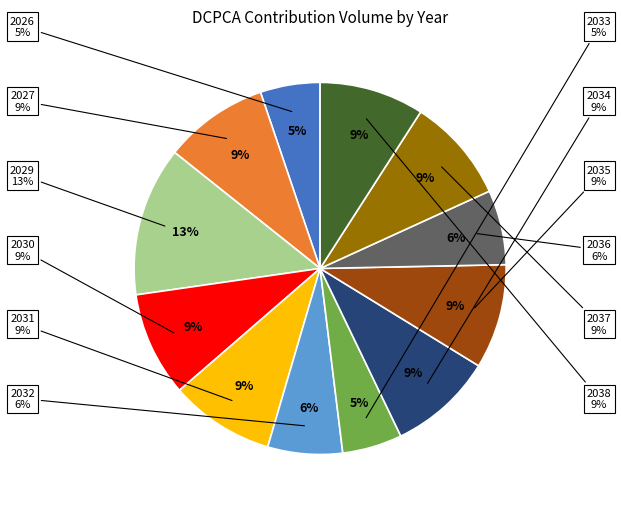

How many slices are in this pie chart?

12